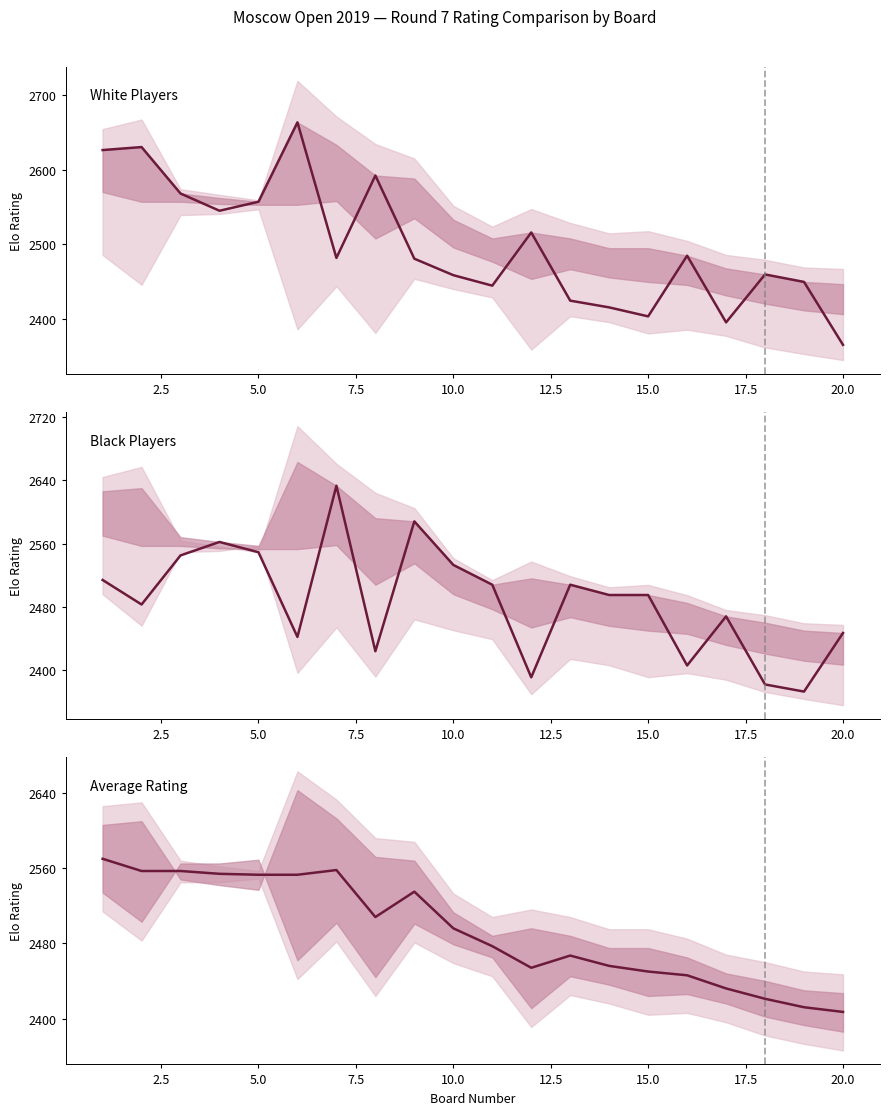

True or false: Black Players has a value of 535 at 17.5.

False